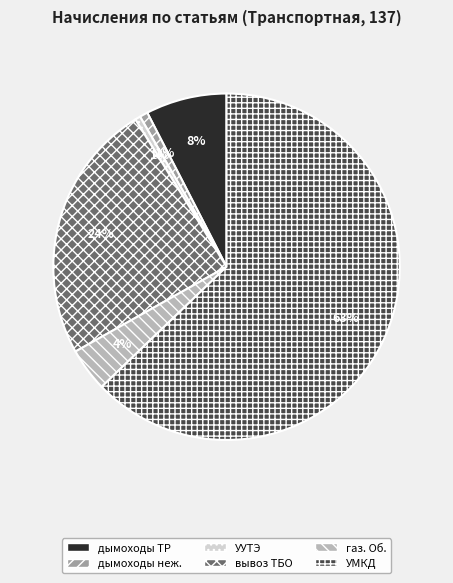

Between вывоз ТБО and газ. Об., which is larger?

вывоз ТБО